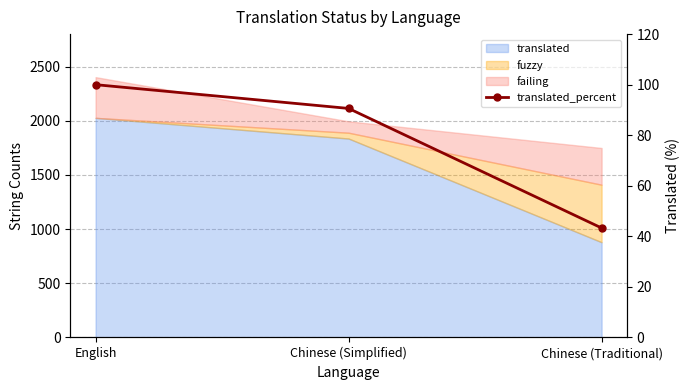

Where does the data first go above 90?

English